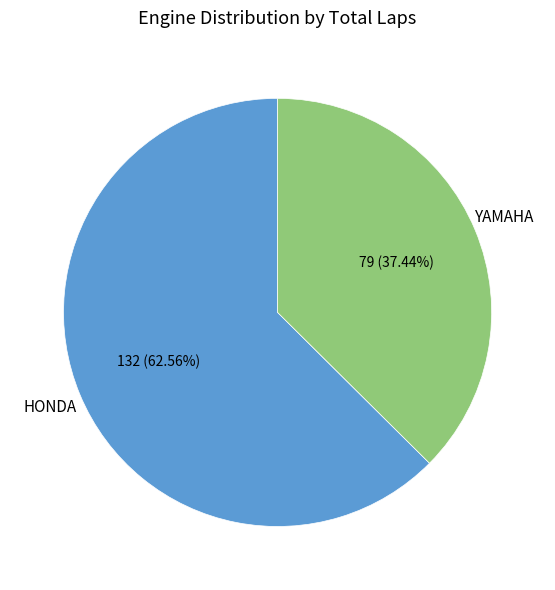

Is there any slice that represents more than half of the pie?

Yes